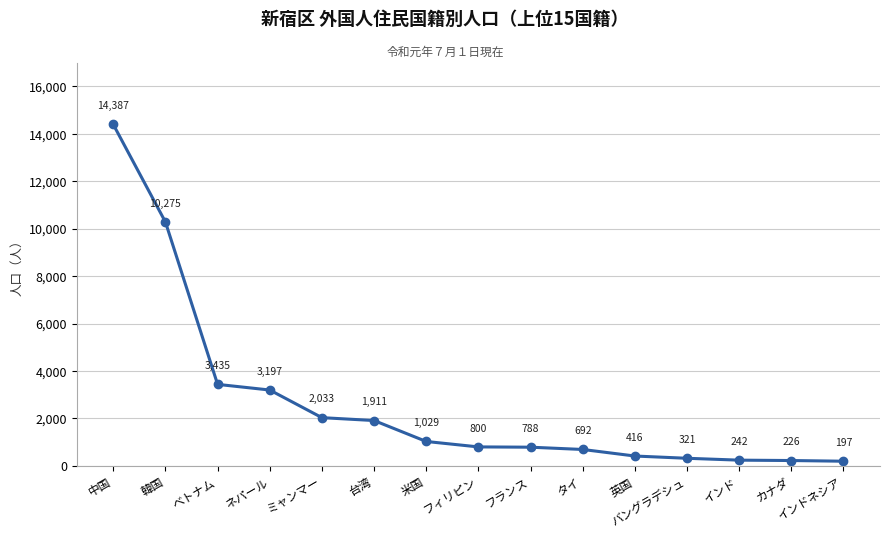

What is the label of the 10th point from the right?

台湾